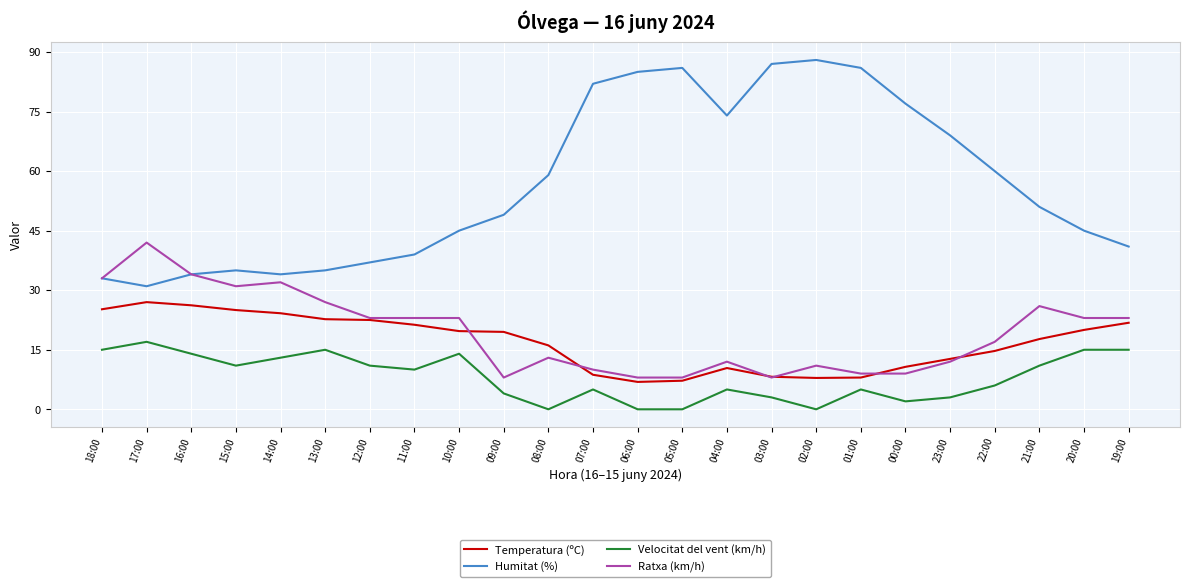

Which series has the largest range (max minus min)?

Humitat (%)